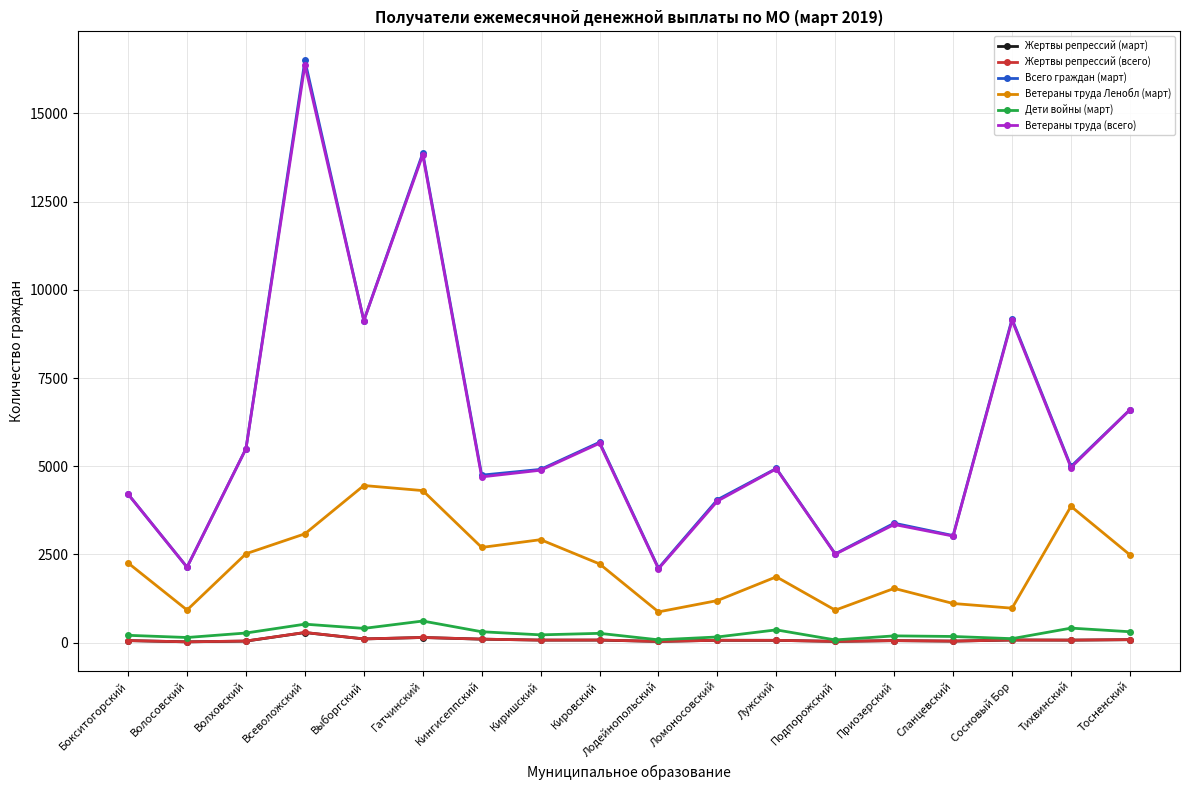

Which series has the widest spread of values?

Всего граждан (март)